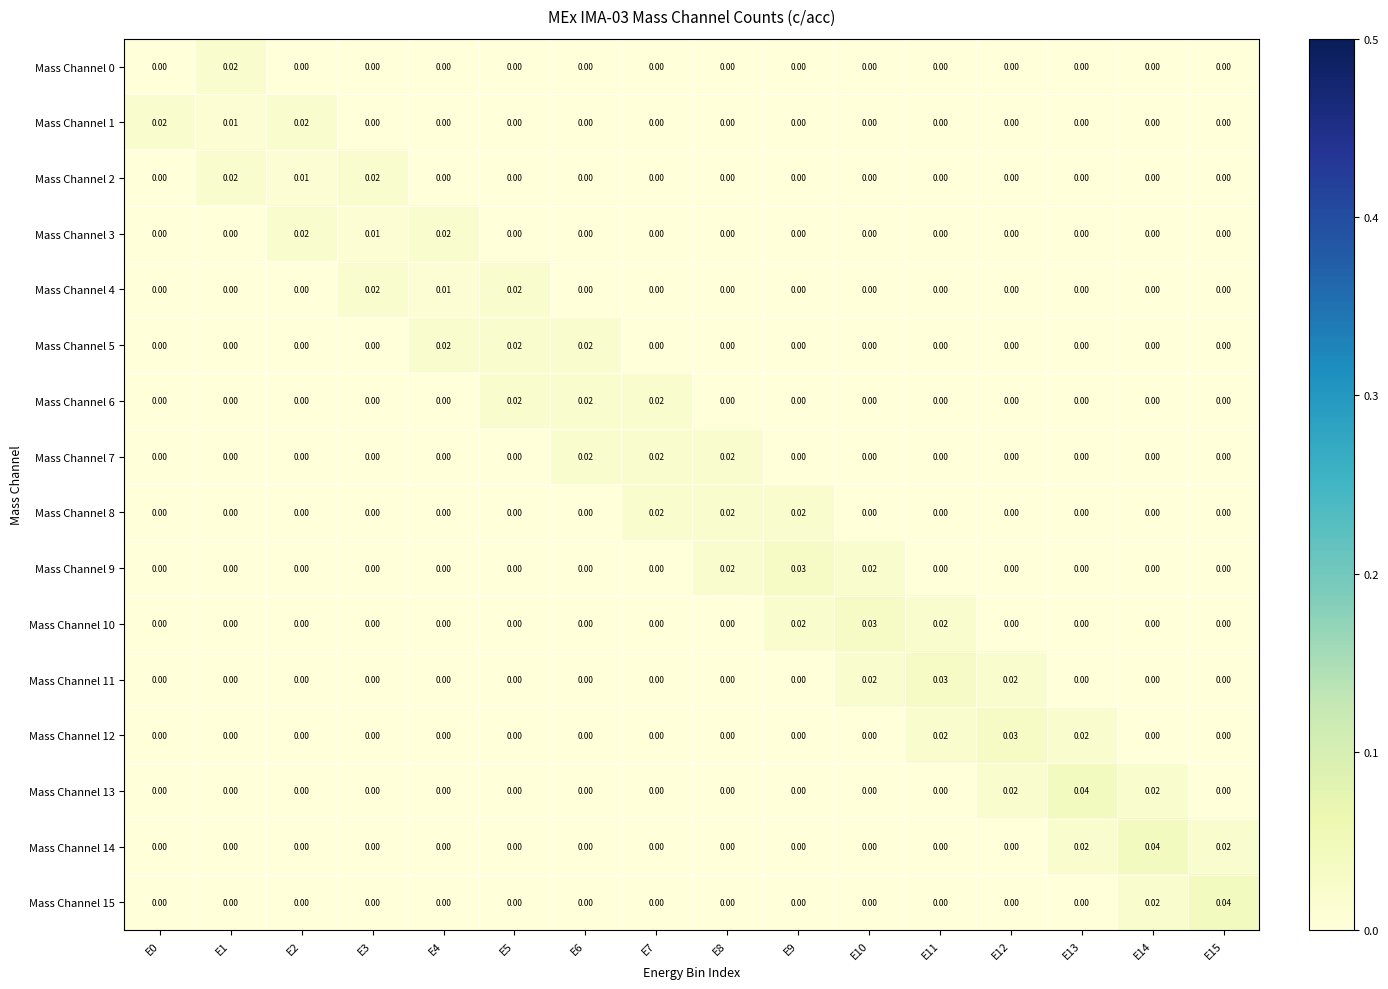

Which series has the largest range (max minus min)?

Mass Channel 13